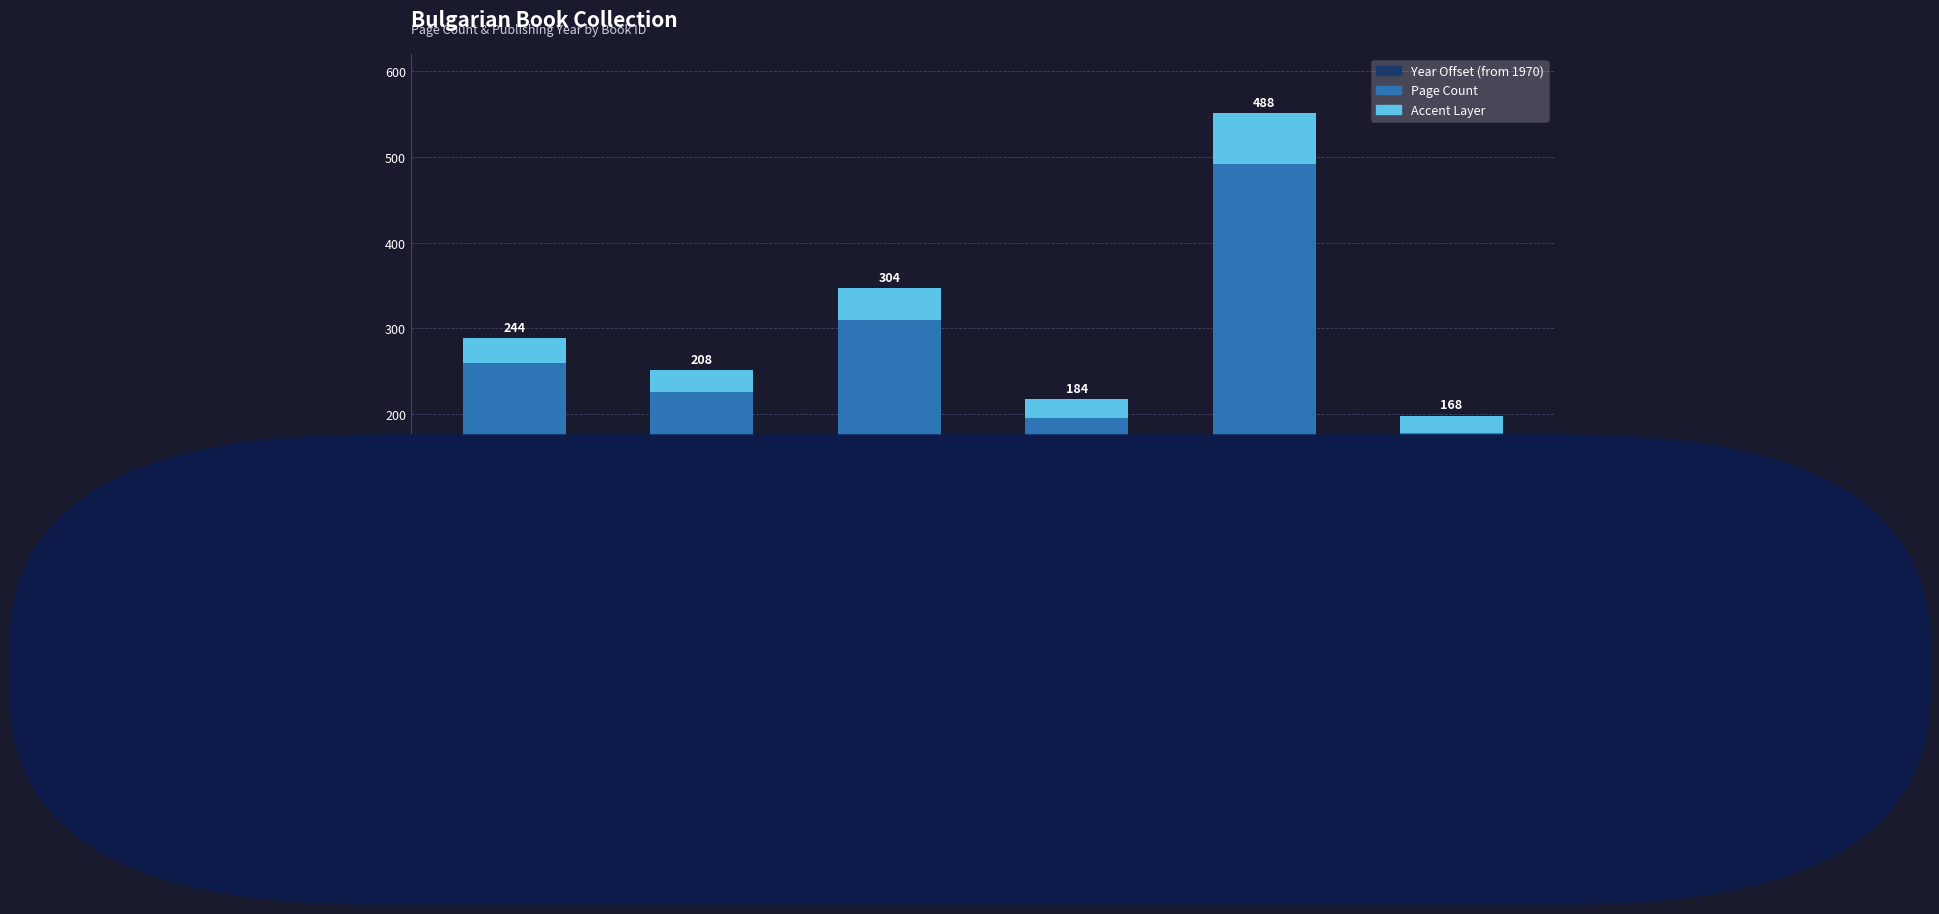

What is the sum of all Year Offset (from 1970) values?

64.0